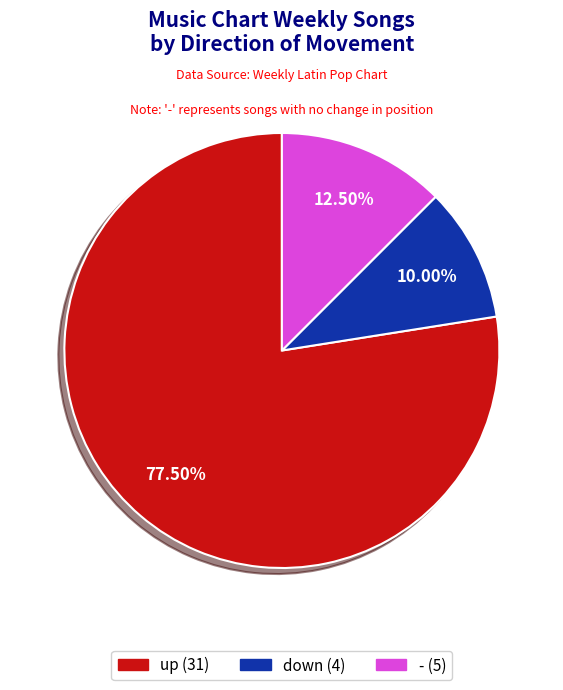

Does up represent more than half of the total?

Yes